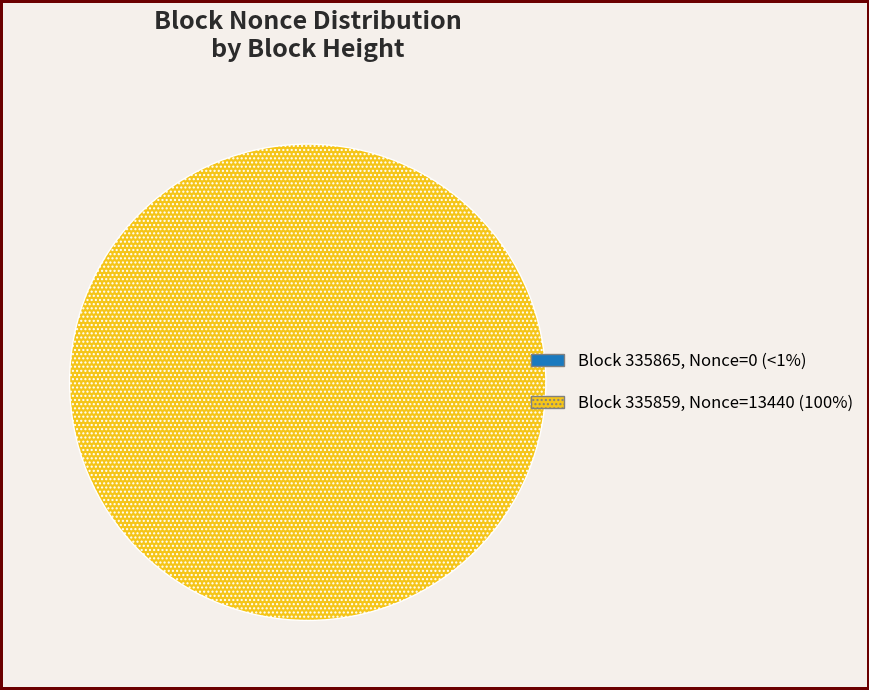

Is 335859 the majority of the pie?

Yes